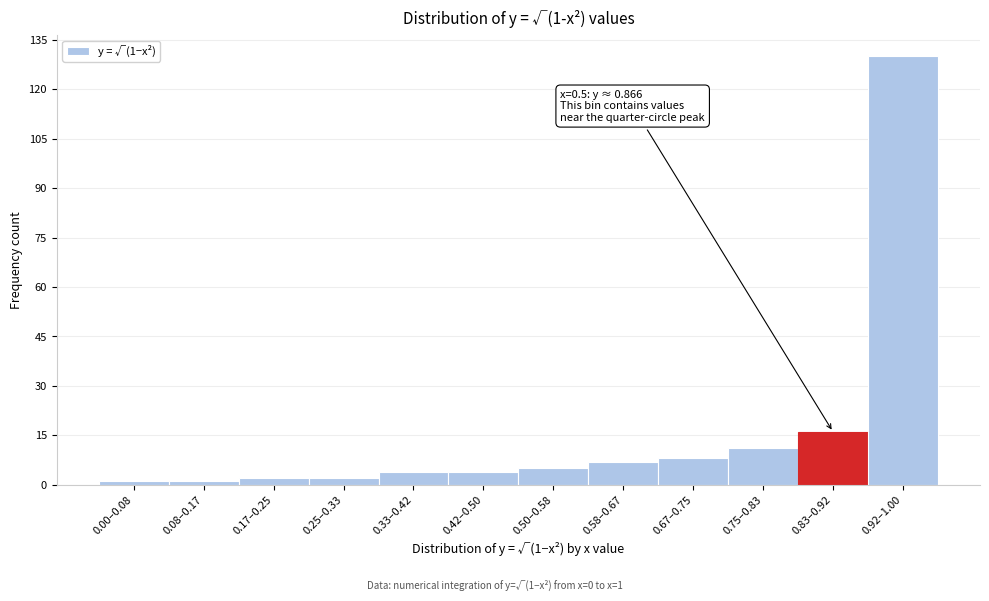

Reading left to right, extract all data points from this chart.

1	1	2	2	4	4	5	7	8	11	16	130